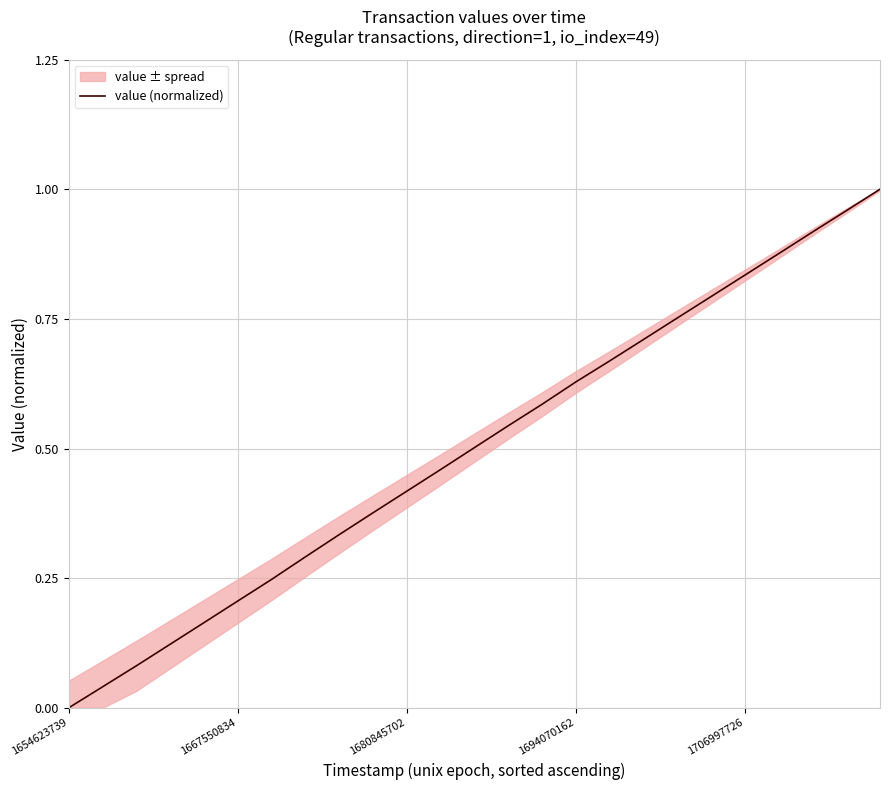

Reading right to left, list all the values displayed in this chart.

1.0	1.0	0.9	0.9	0.8	0.8	0.8	0.7	0.7	0.6	0.6	0.5	0.5	0.5	0.4	0.4	0.3	0.3	0.2	0.2	0.2	0.1	0.1	0.0	0.0